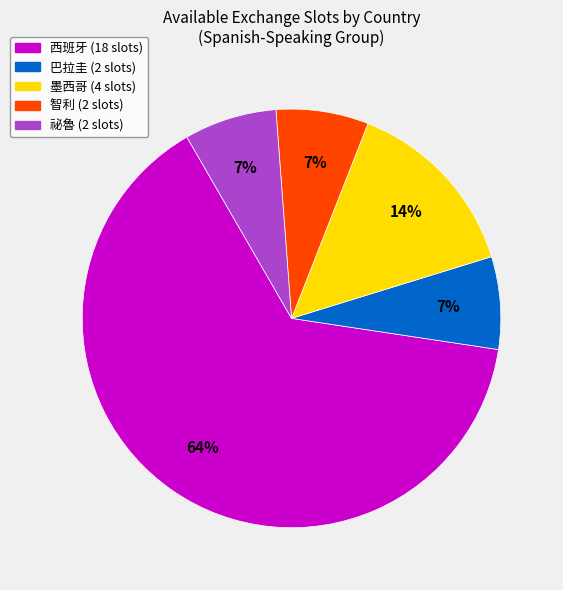

To the nearest percent, what is the average slice percentage?

20%